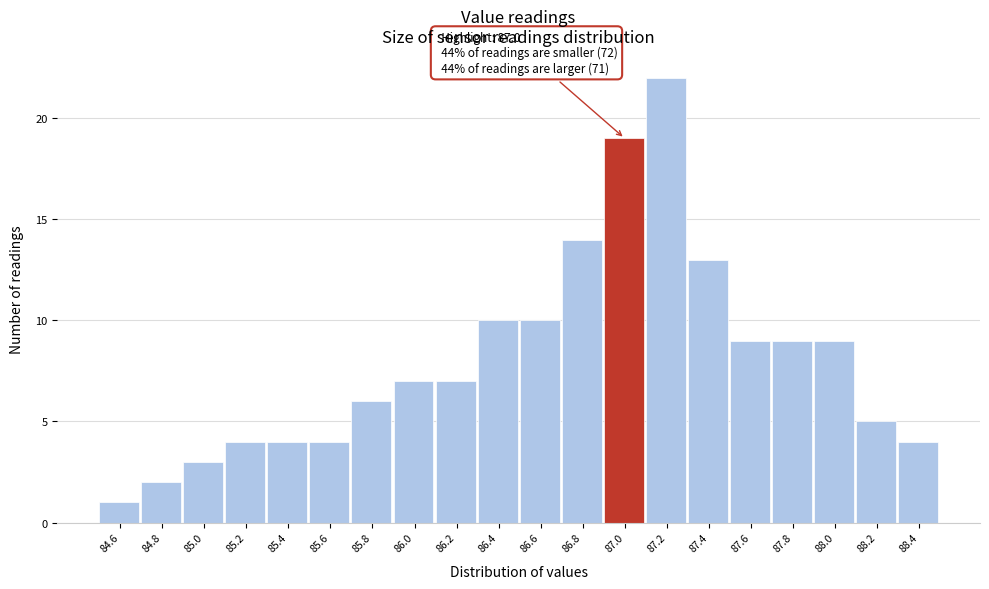

Reading right to left, what are all the values shown in this chart?

88.4=4	88.2=5	88.0=9	87.8=9	87.6=9	87.4=13	87.2=22	87.0=19	86.8=14	86.6=10	86.4=10	86.2=7	86.0=7	85.8=6	85.6=4	85.4=4	85.2=4	85.0=3	84.8=2	84.6=1